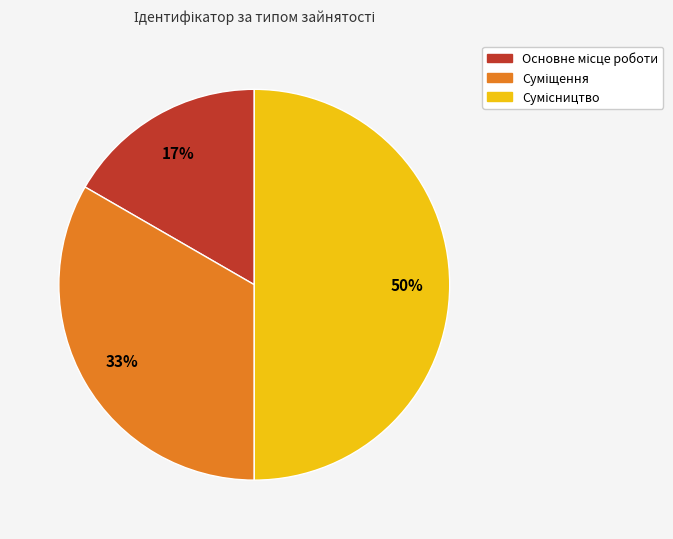

To the nearest percent, what is the difference between the largest and smallest slice percentages?

33%